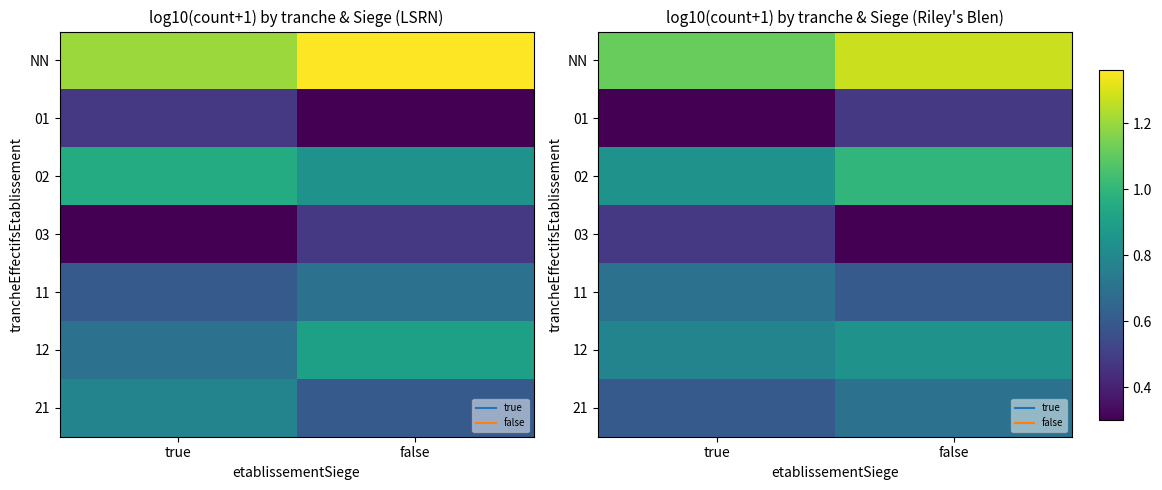

Is the value of 11 at true greater than the value of 03 at false?

Yes